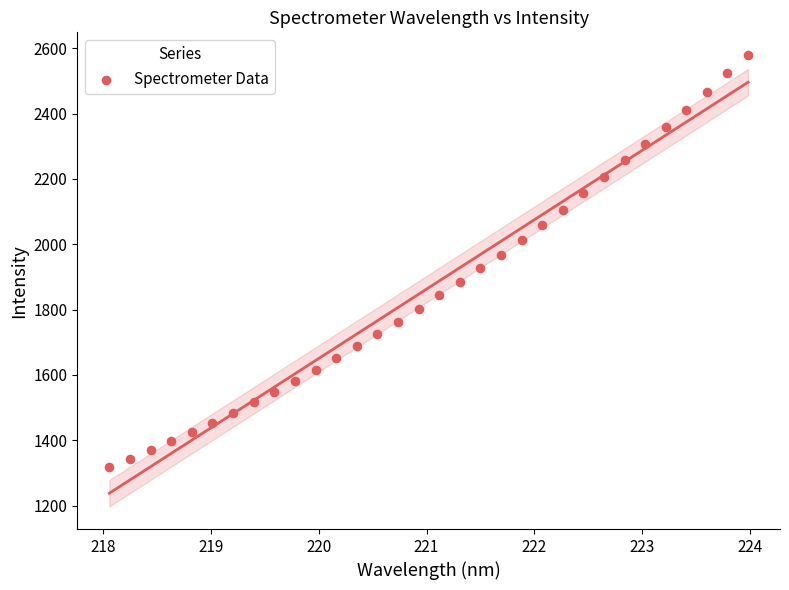

What is the range of Y values (max minus min)?

1261.1